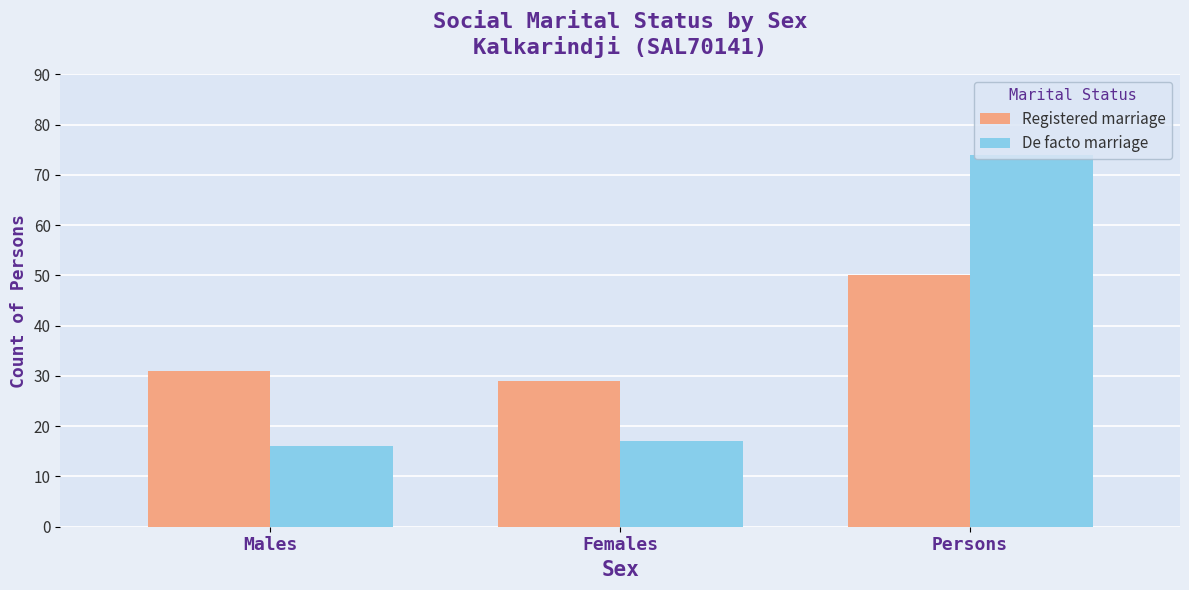

Rank the series at Females from lowest to highest value.

De facto marriage, Registered marriage